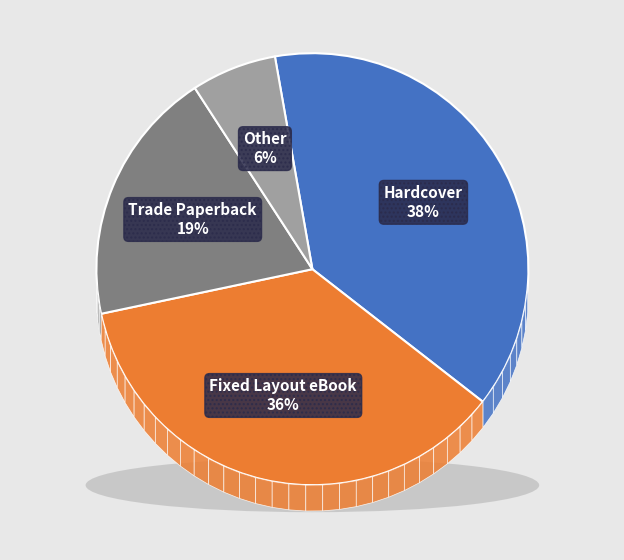

The Enhanced eBook slice represents 9% of the pie. True or false?

False